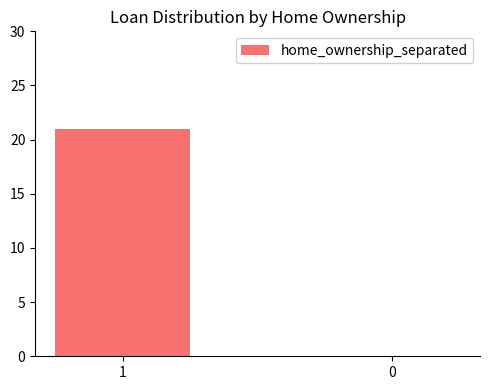

Reading left to right, transcribe all the data shown in this chart.

1=21	0=0